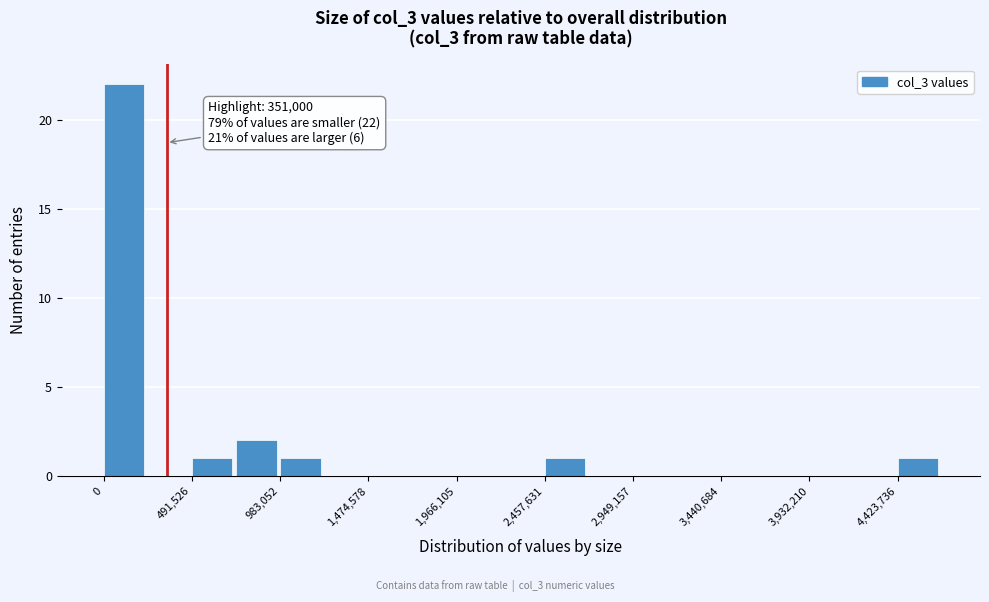

Which range on the x-axis has the tallest bar?

0 to 250000